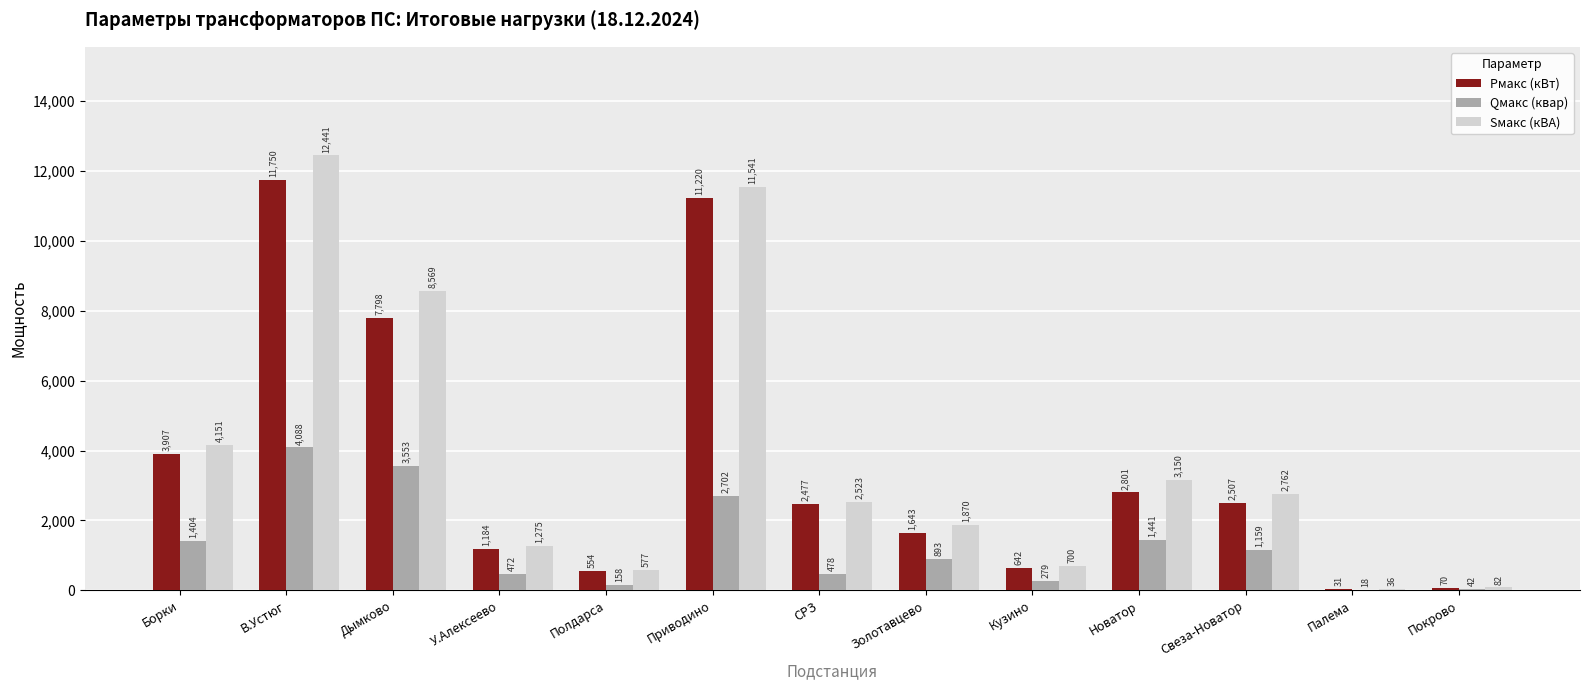

What is the maximum value for Qмакс (квар)?

4088.4